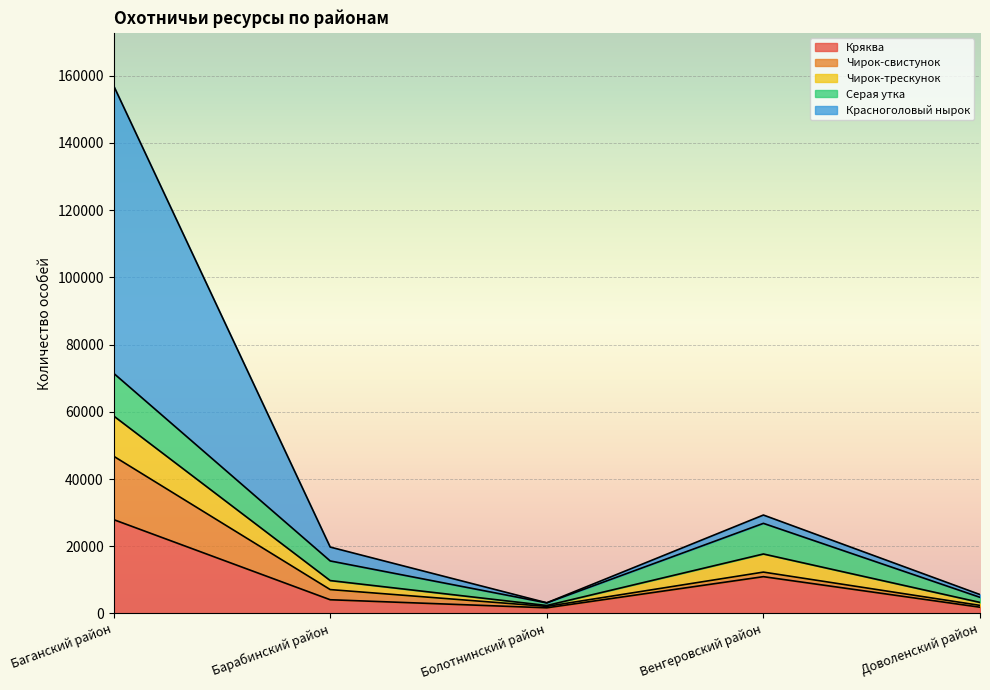

What is the total value across all series at Баганский район?

157060